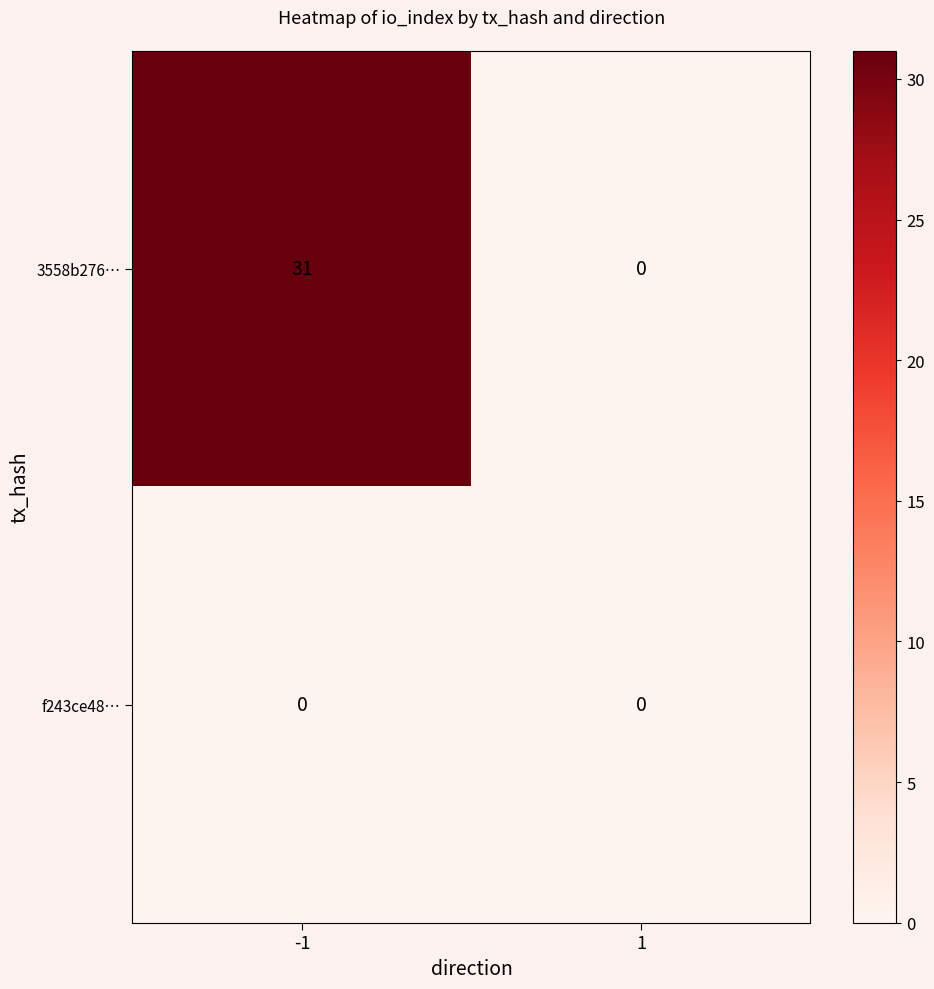

Which series has the largest total across all categories?

3558b276…